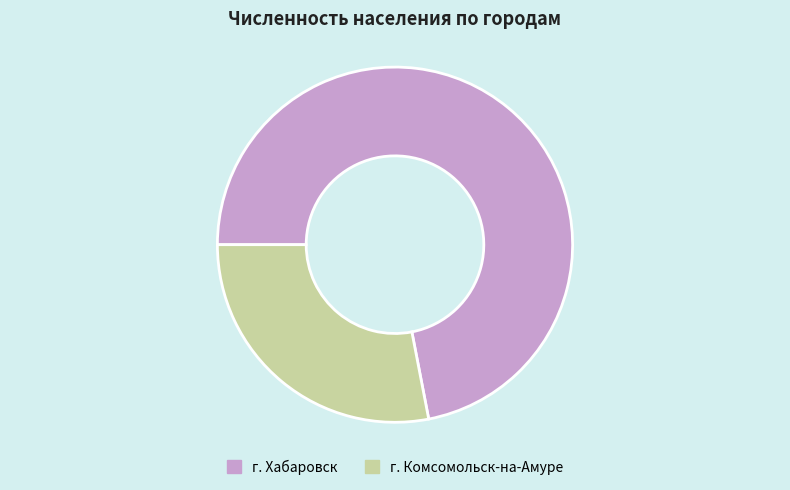

Which category has the biggest portion of the pie?

г. Хабаровск